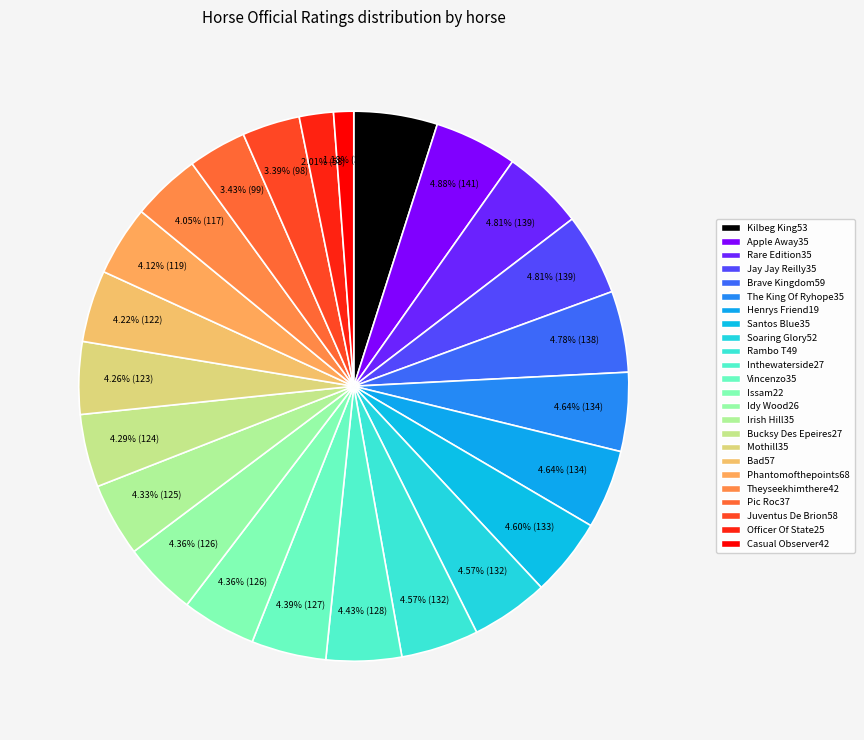

How many segments does this pie chart have?

24